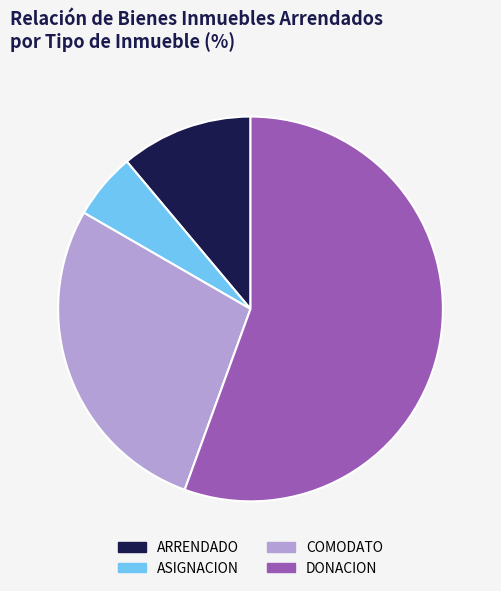

Between COMODATO and ASIGNACION, which is larger?

COMODATO